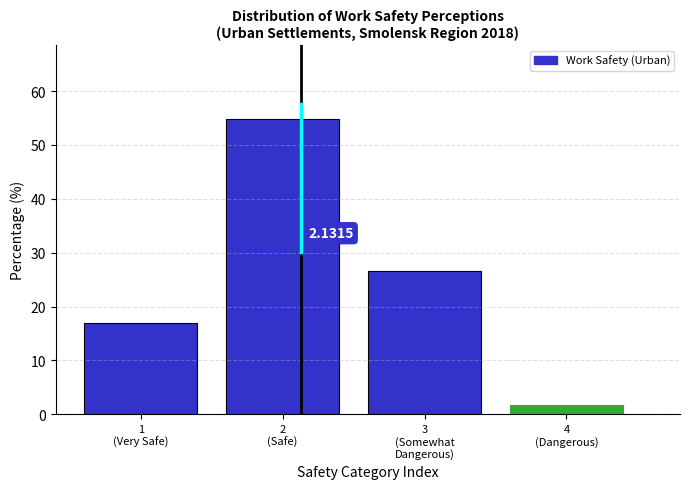

What is the difference between the second highest and minimum values?

24.8